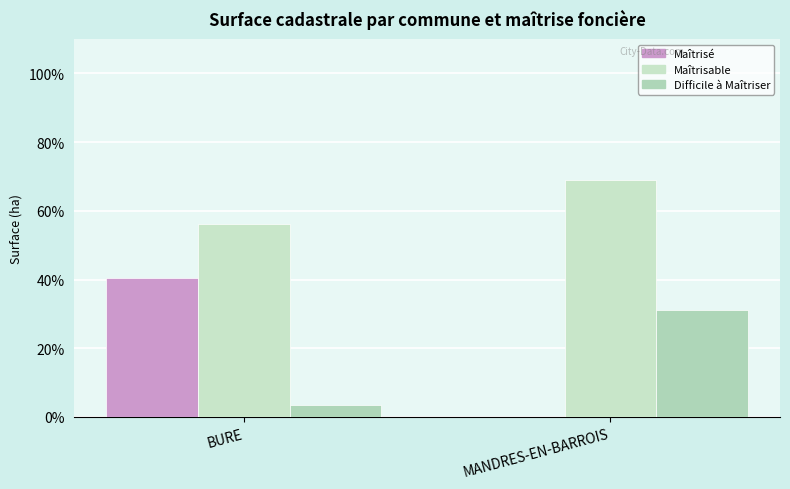

What is the difference between the maximum and minimum values in the Maîtrisé series?

40.4